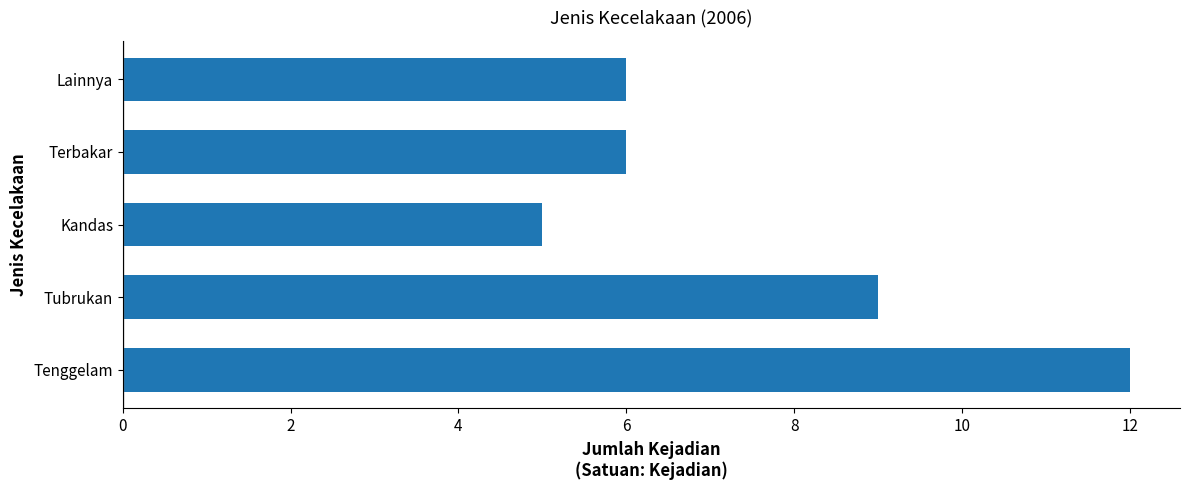

Does the chart contain stacked bars?

No